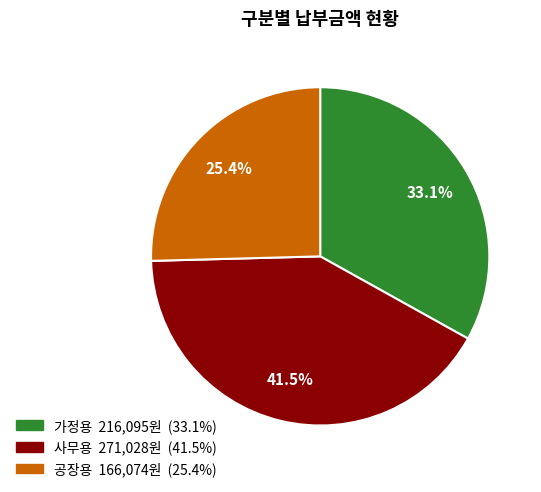

To the nearest percent, what is the difference between the largest and smallest slice percentages?

16%